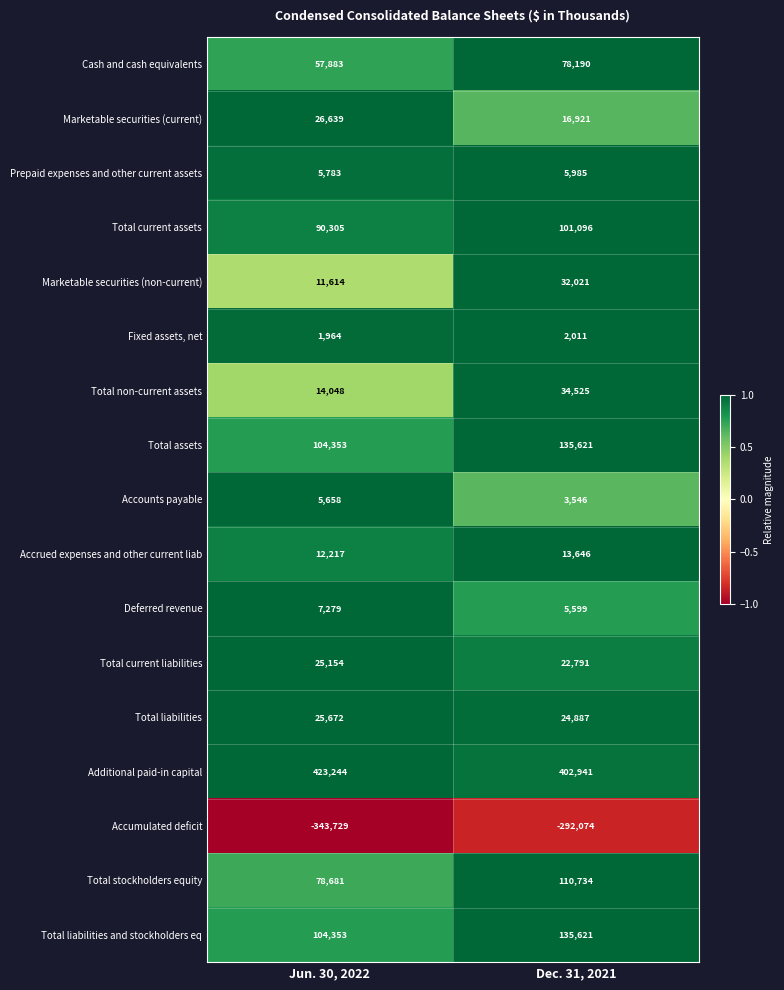

What value does the Cash and cash equivalents series have at Jun. 30, 2022, to the nearest 50?

57900